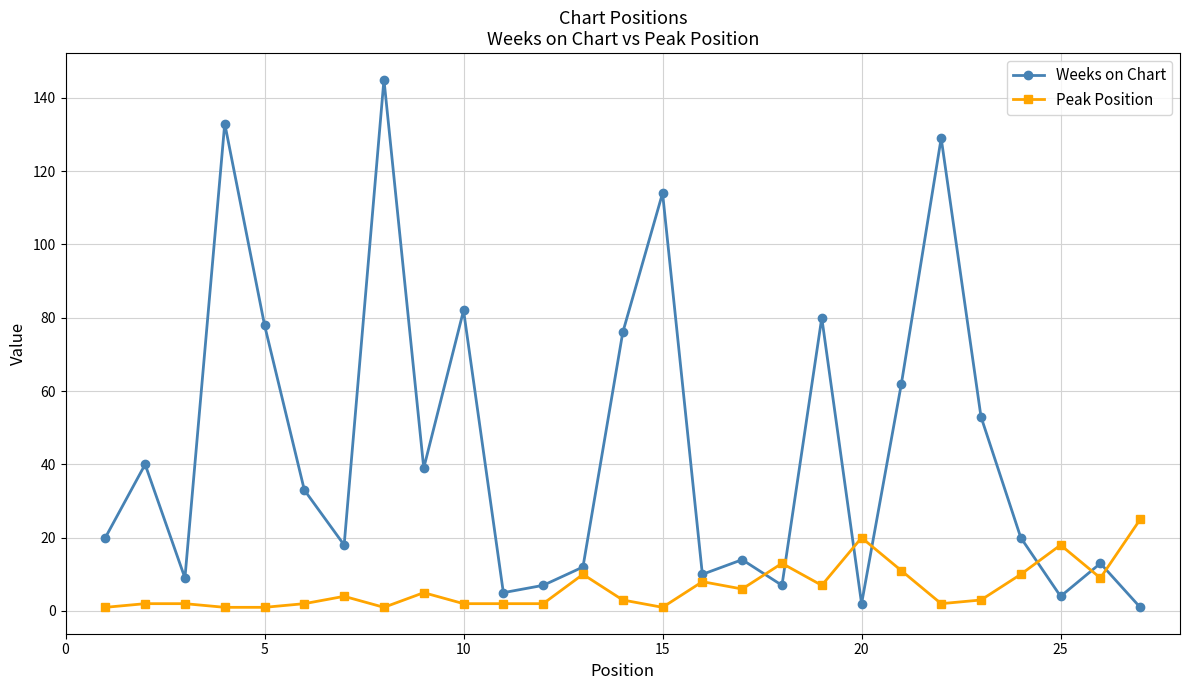

Which series ends up on top after the final intersection of Peak Position and Weeks on Chart?

Peak Position